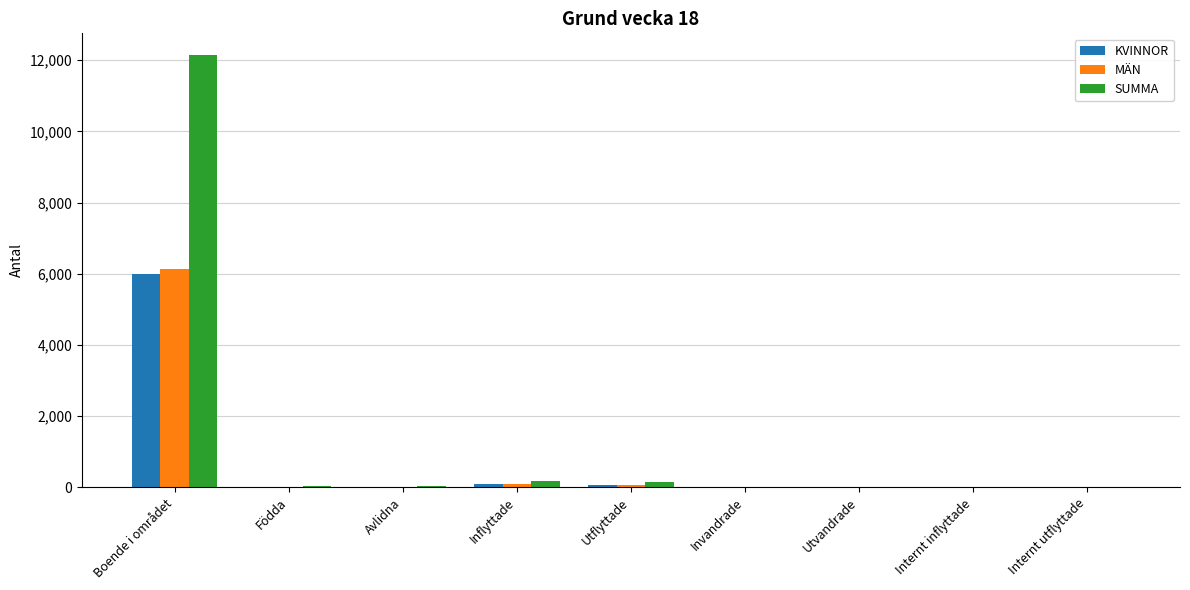

Which series has the widest spread of values?

SUMMA